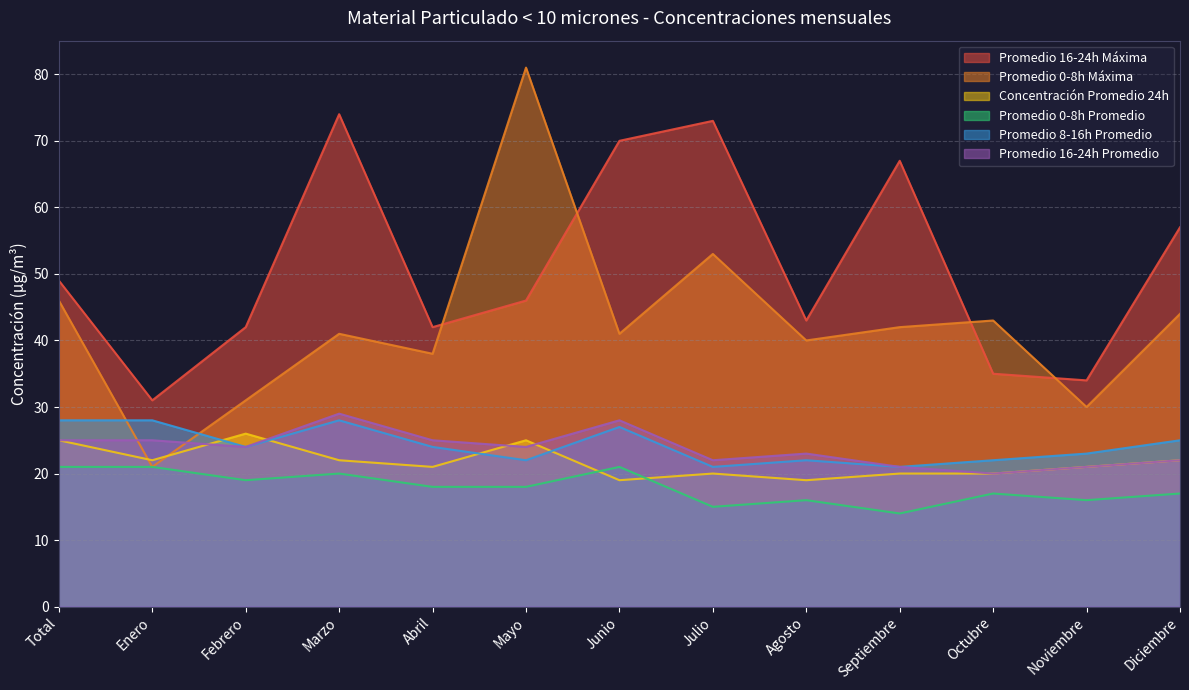

Count the number of categories in the chart.

13